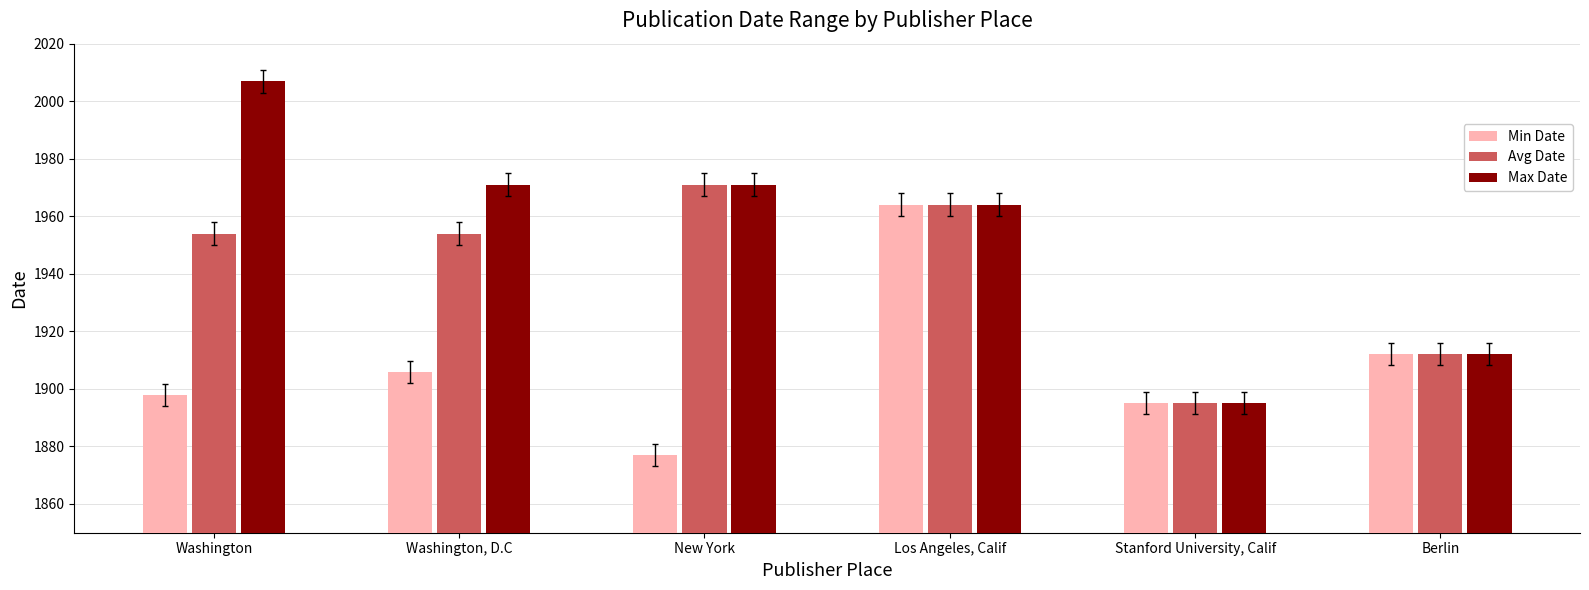

Which series changed the most between Washington and Stanford University, Calif?

Max Date